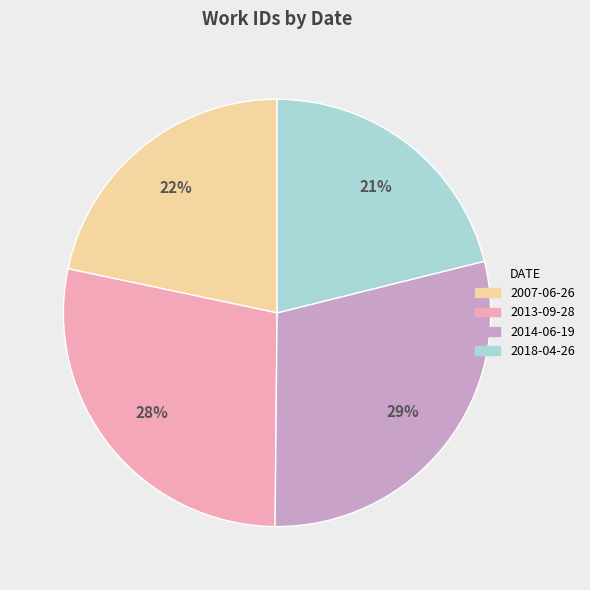

To the nearest percent, what is the combined percentage of 2007-06-26 and 2018-04-26?

43%